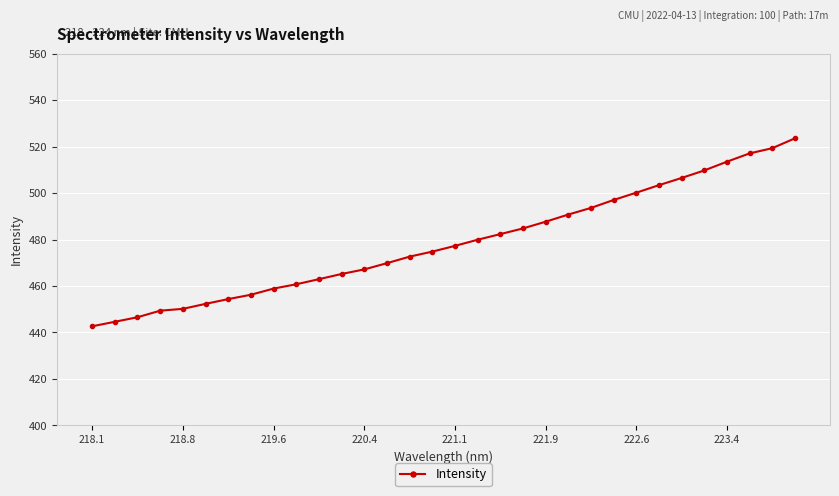

What is the value of the 1st point from the left?

442.7